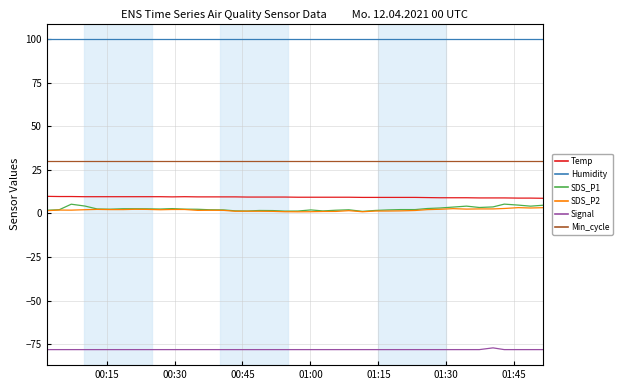

What is the minimum value shown in the chart?

-78.0